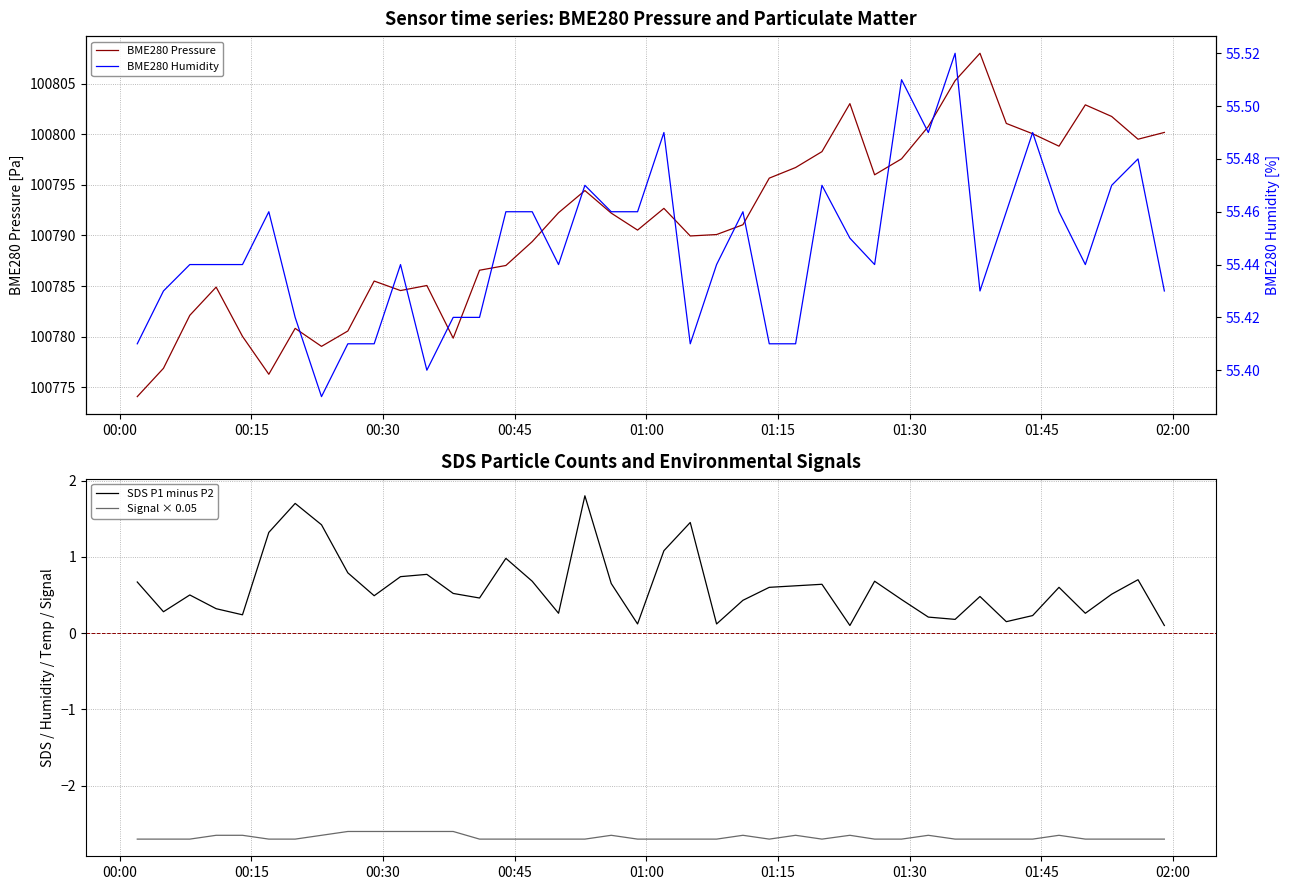

What is the lowest value of the BME280 Pressure series?

100774.1